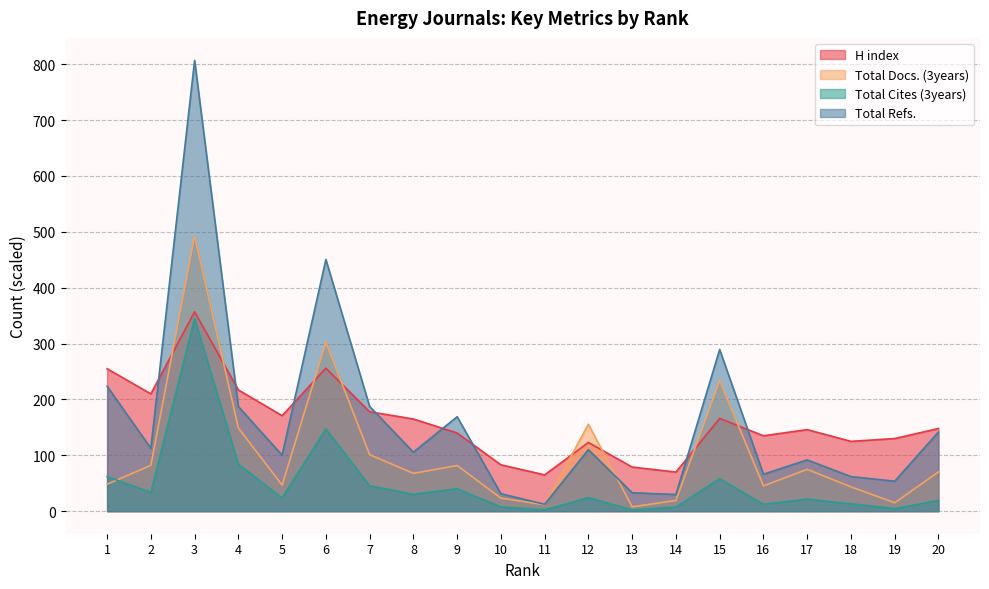

Where is Total Docs. (3years) nearest to the value 250?

15